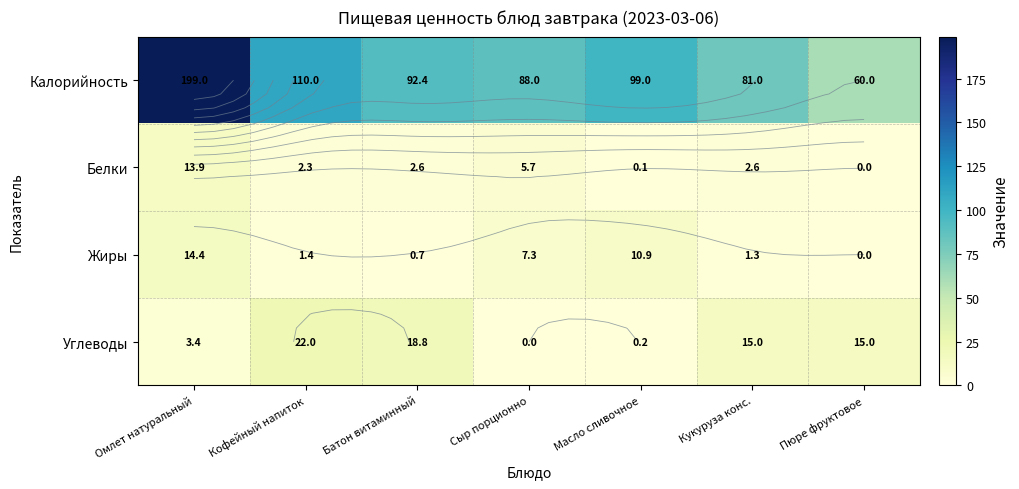

Which category has the highest value in the Белки series?

Омлет натуральный